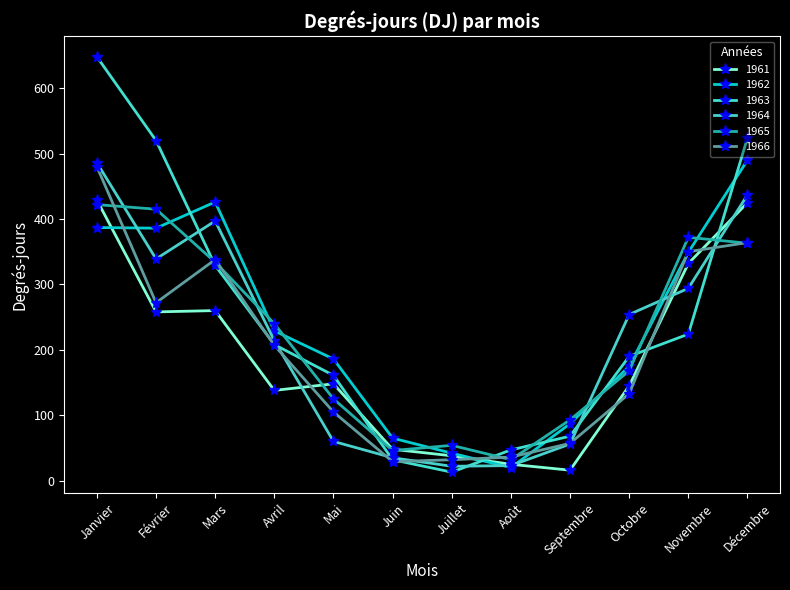

What is the minimum value for 1966?

29